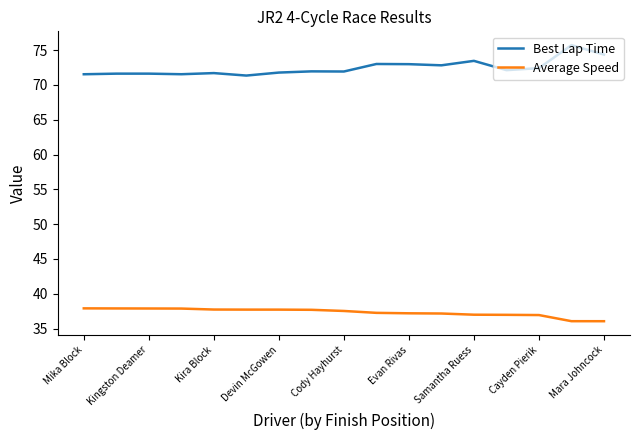

What is the greatest value displayed?

75.7